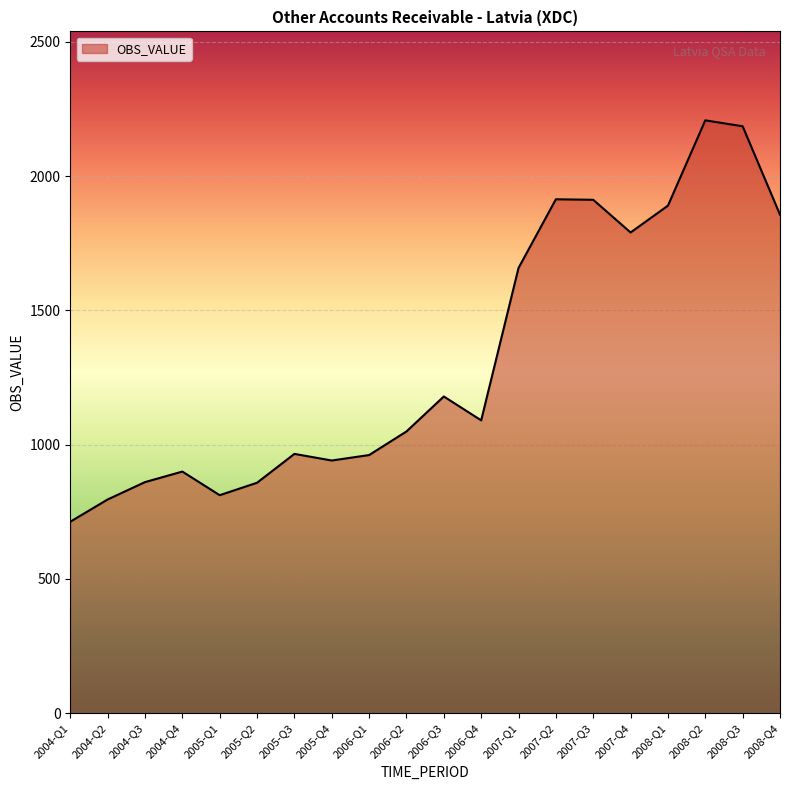

Does the chart have visible grid lines?

Yes